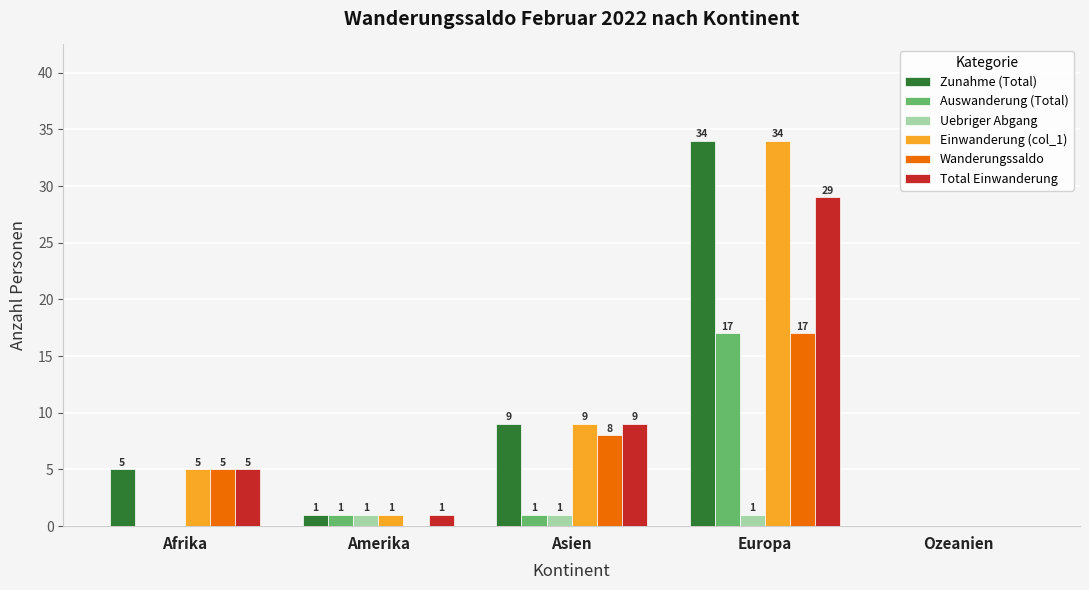

Is it true that Zunahme (Total) equals 1 at Amerika?

True